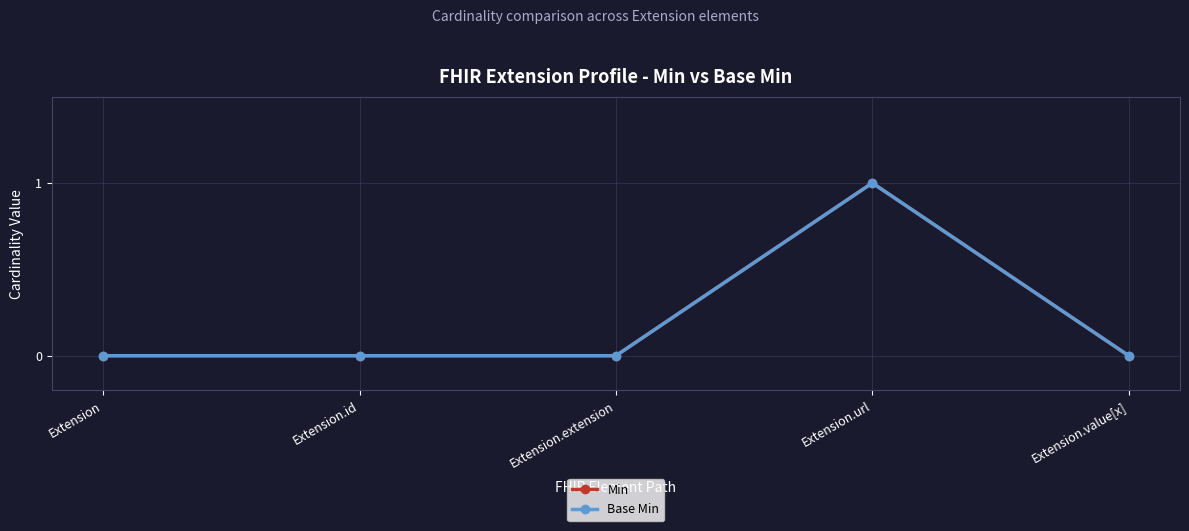

Is this an area chart (filled region under the line)?

No